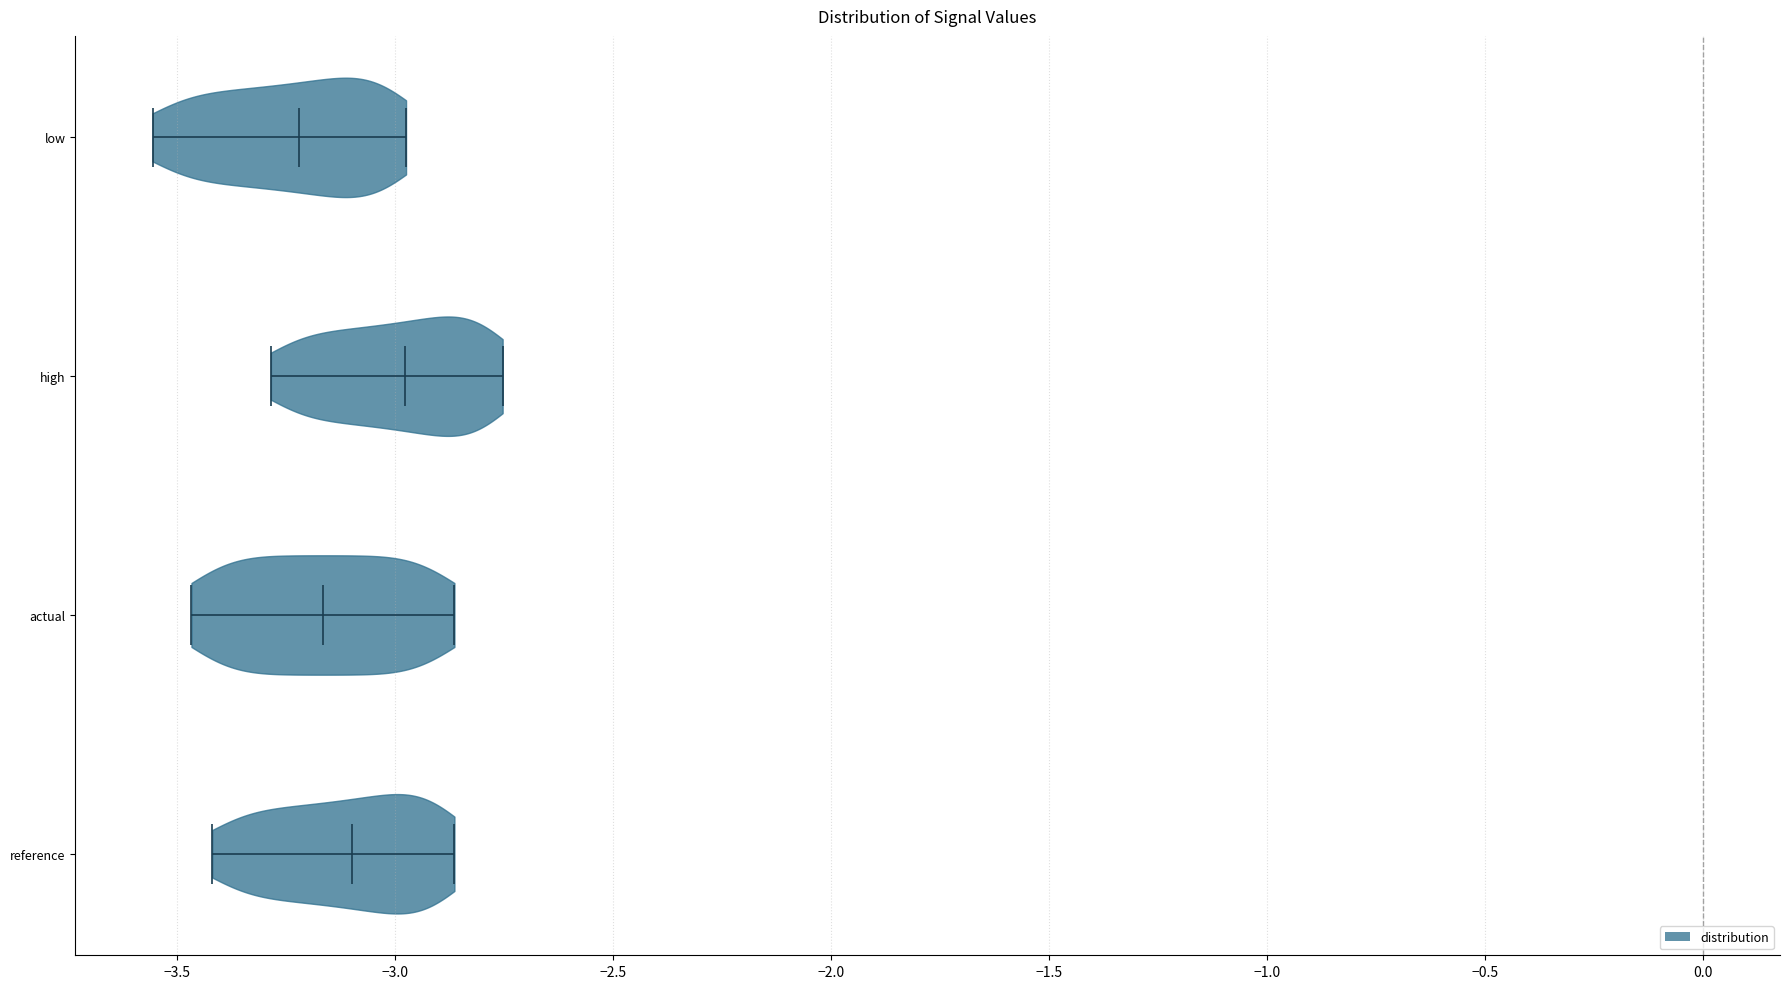

Where does the median line of the violin for reference sit on the x-axis? The values are not printed on the chart, so give them approximately, as read against the axis.

-3.10